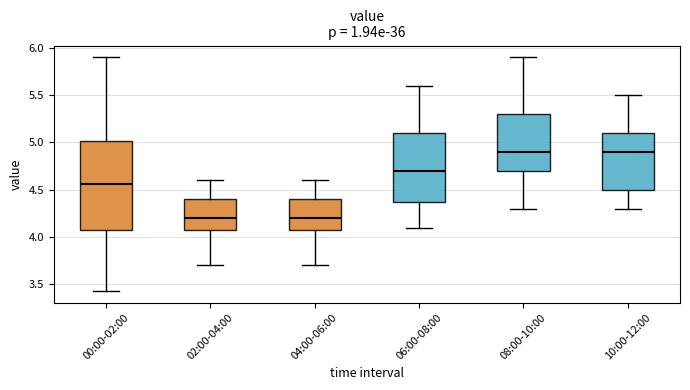

Where is the upper edge of the box for 10:00-12:00 on the y-axis? The values are not printed on the chart, so give them approximately, as read against the axis.

5.10